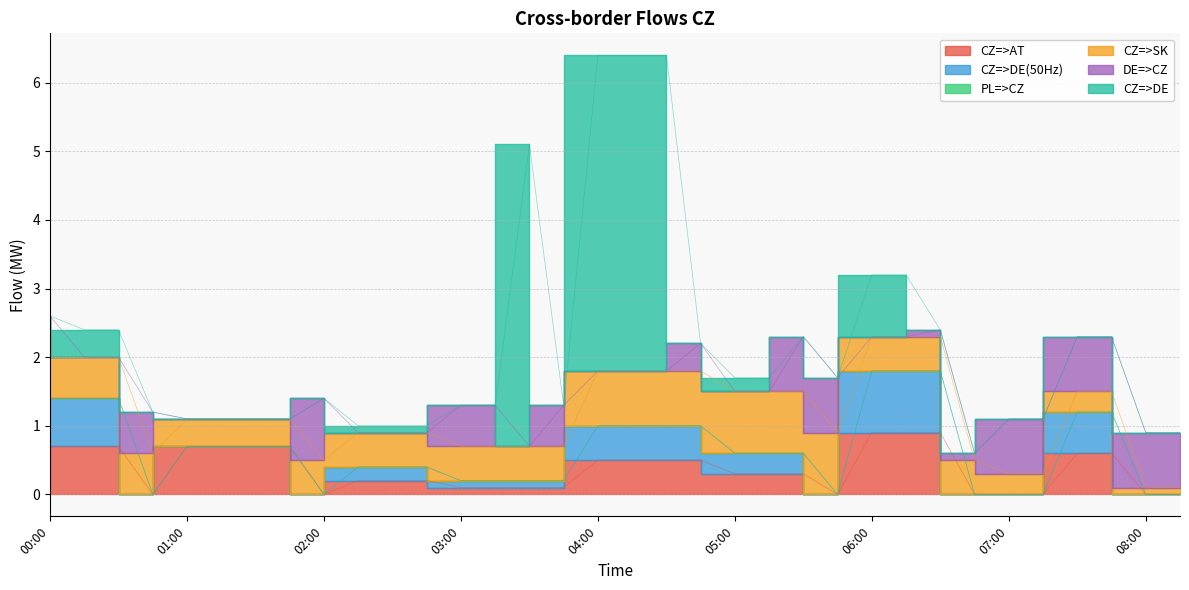

What is the greatest value displayed?

4.6